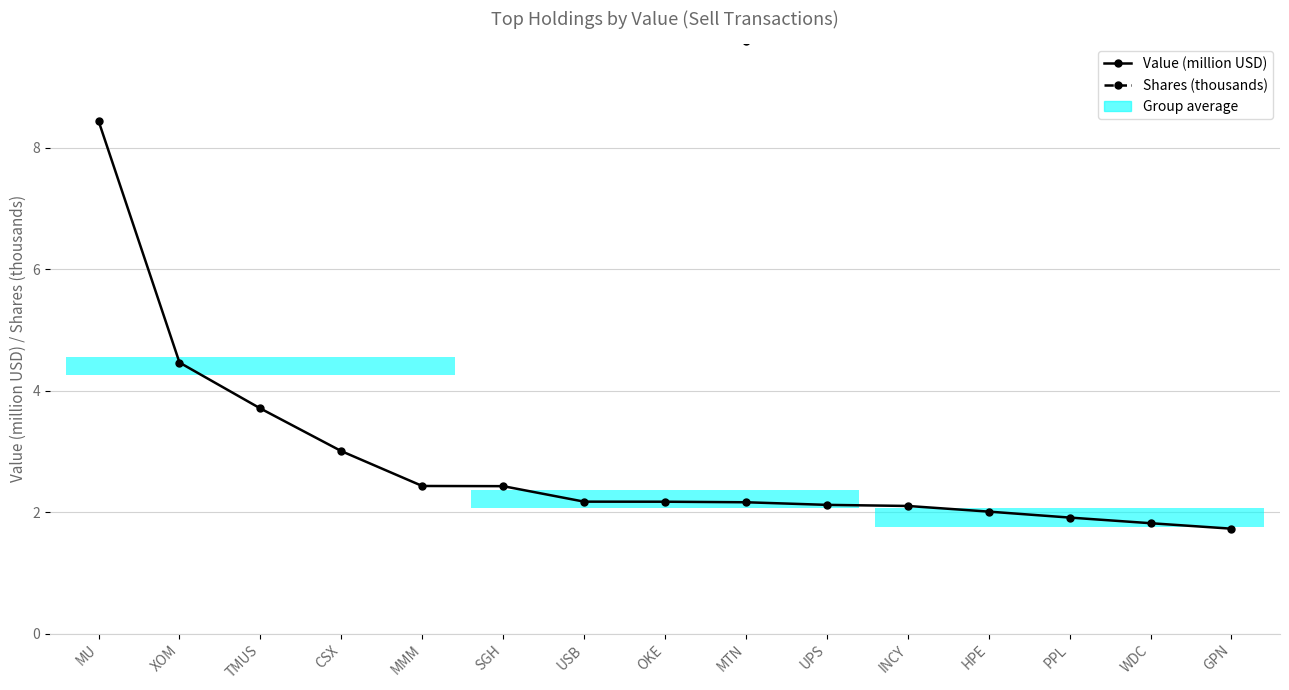

At which label does Shares (thousands) reach its minimum?

MTN